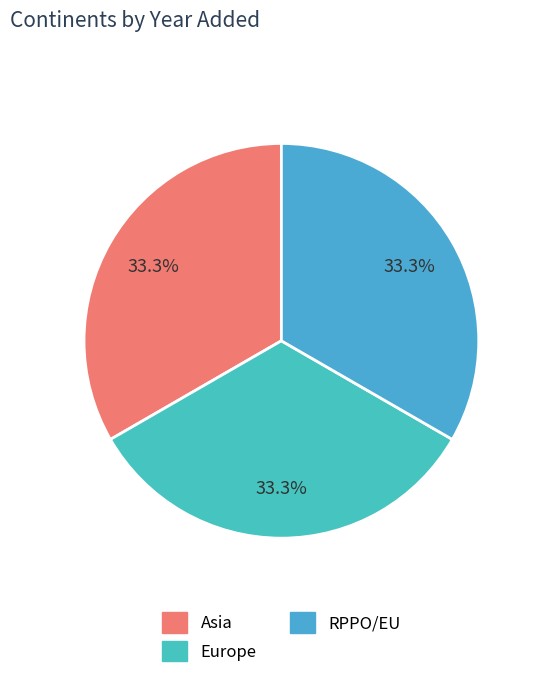

Which category has the smallest portion of the pie?

Asia